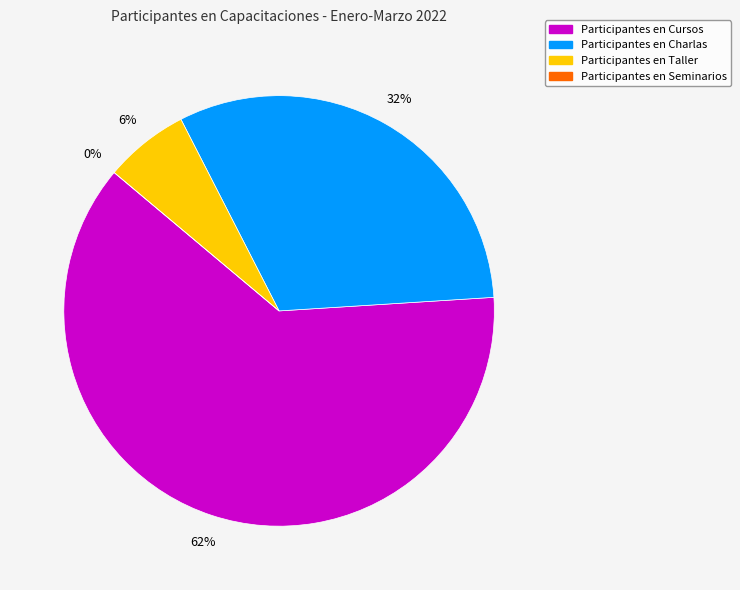

To the nearest percent, what percentage of the pie is Participantes en Cursos?

62%